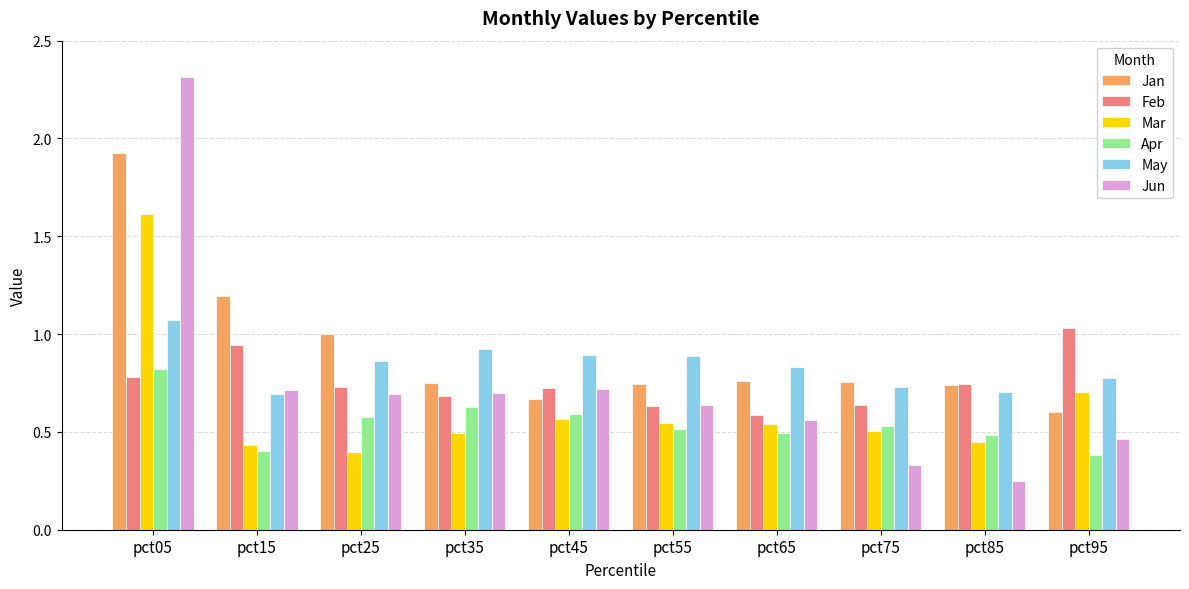

Which category has the lowest value across all series?

pct85